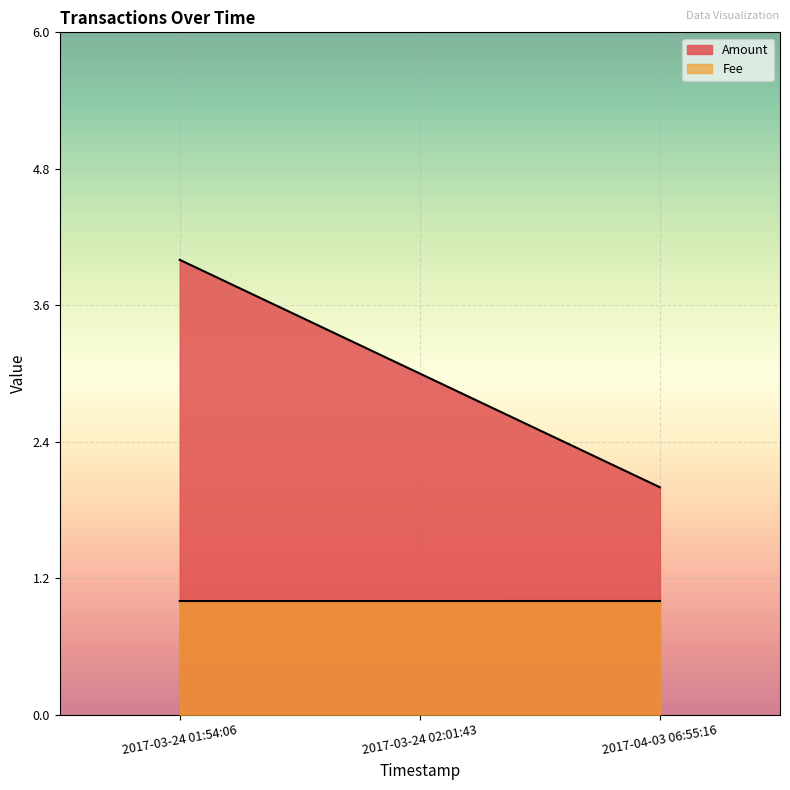

How many values are between 2 and 4?

3